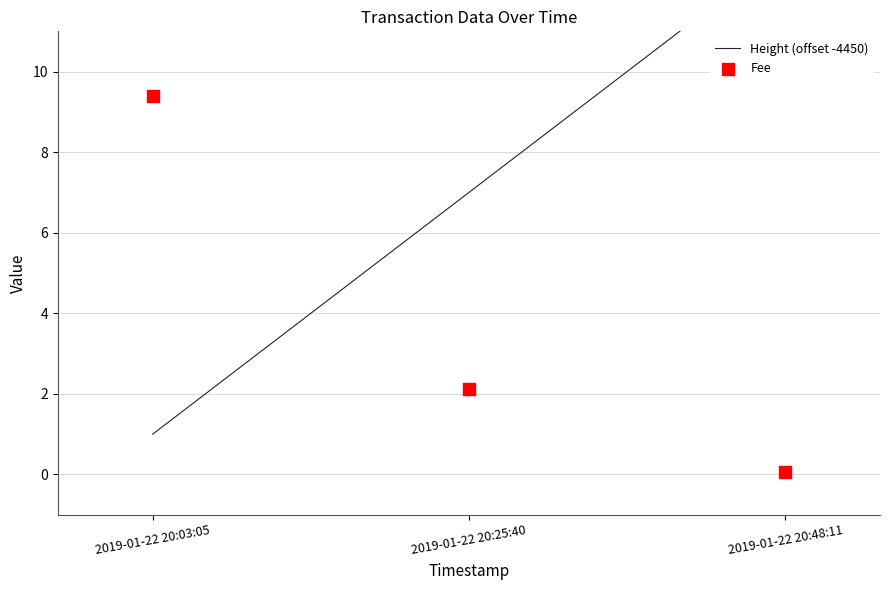

At which category is the sum across all series the highest?

2019-01-22 20:48:11